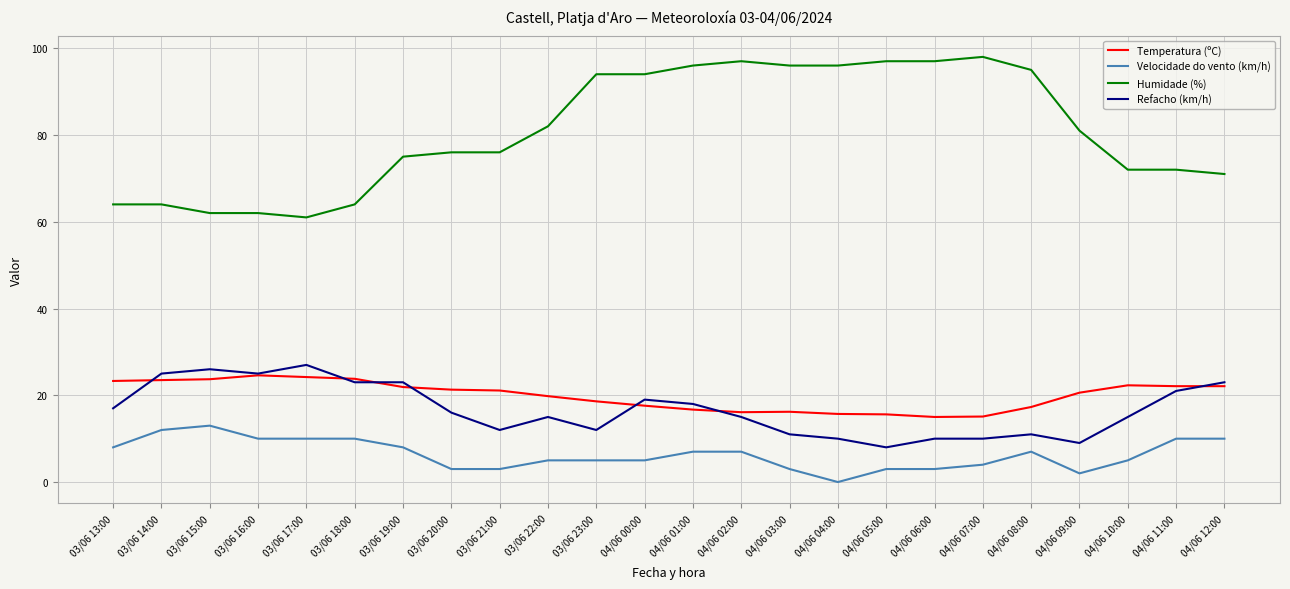

What position from the right is 04/06 08:00?

5